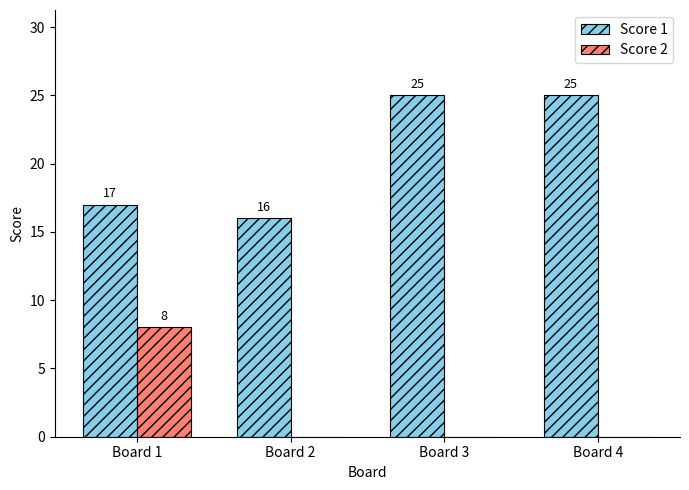

What is the average value of the Score 1 series?

21